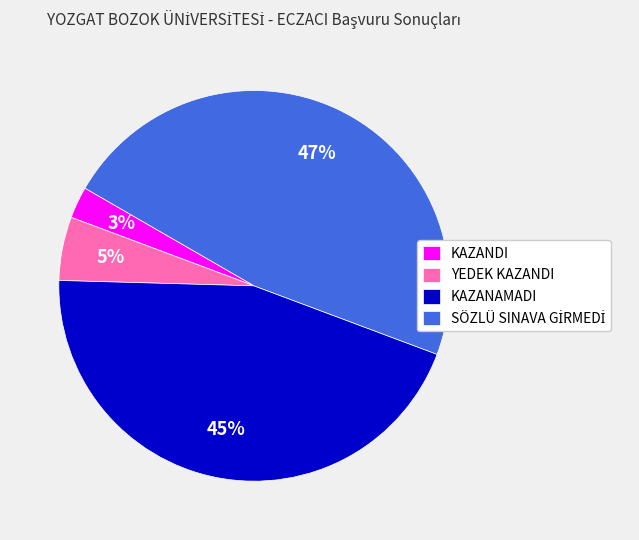

Do KAZANAMADI and KAZANDI together represent more than half of the pie?

No